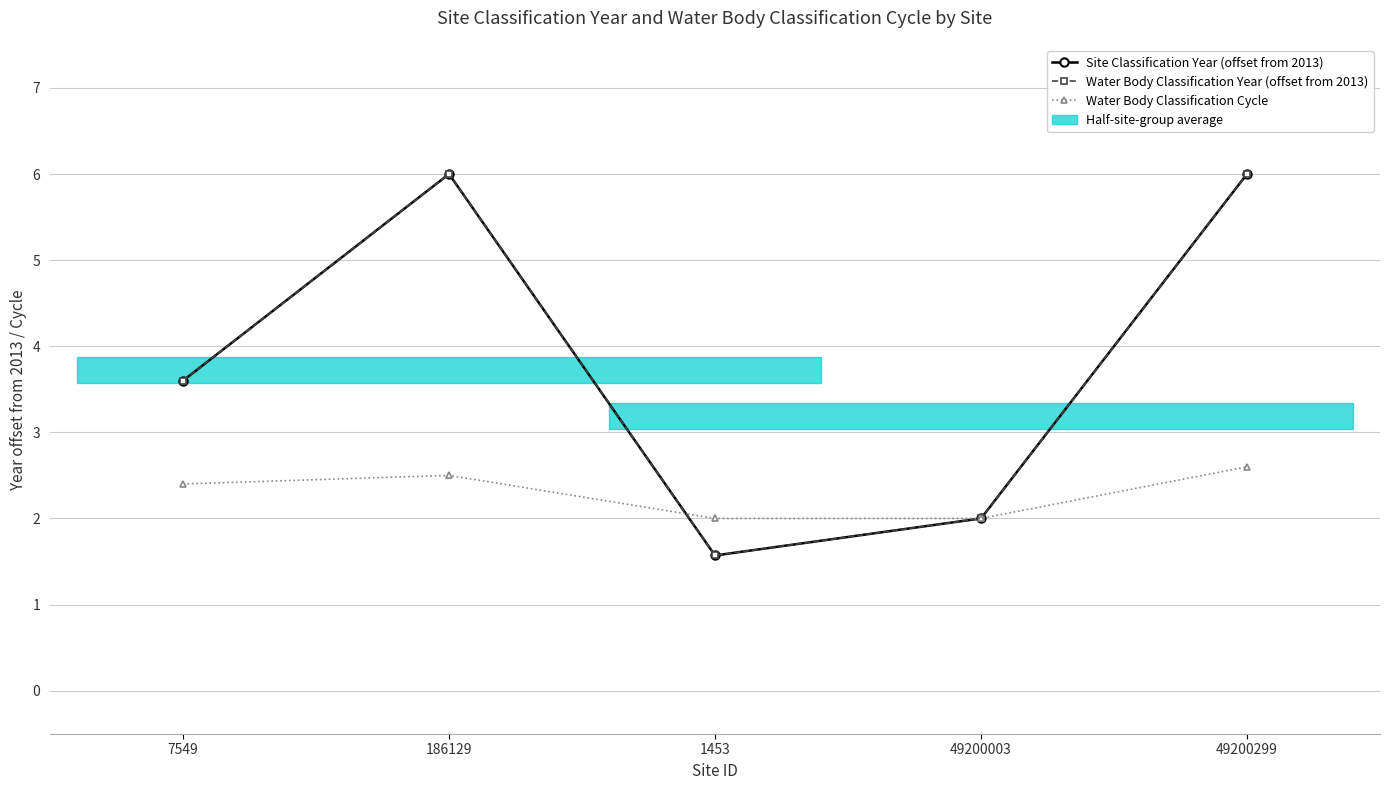

After their last crossing, which series has the higher values: Water Body Classification Cycle or Water Body Classification Year (offset from 2013)?

Water Body Classification Cycle